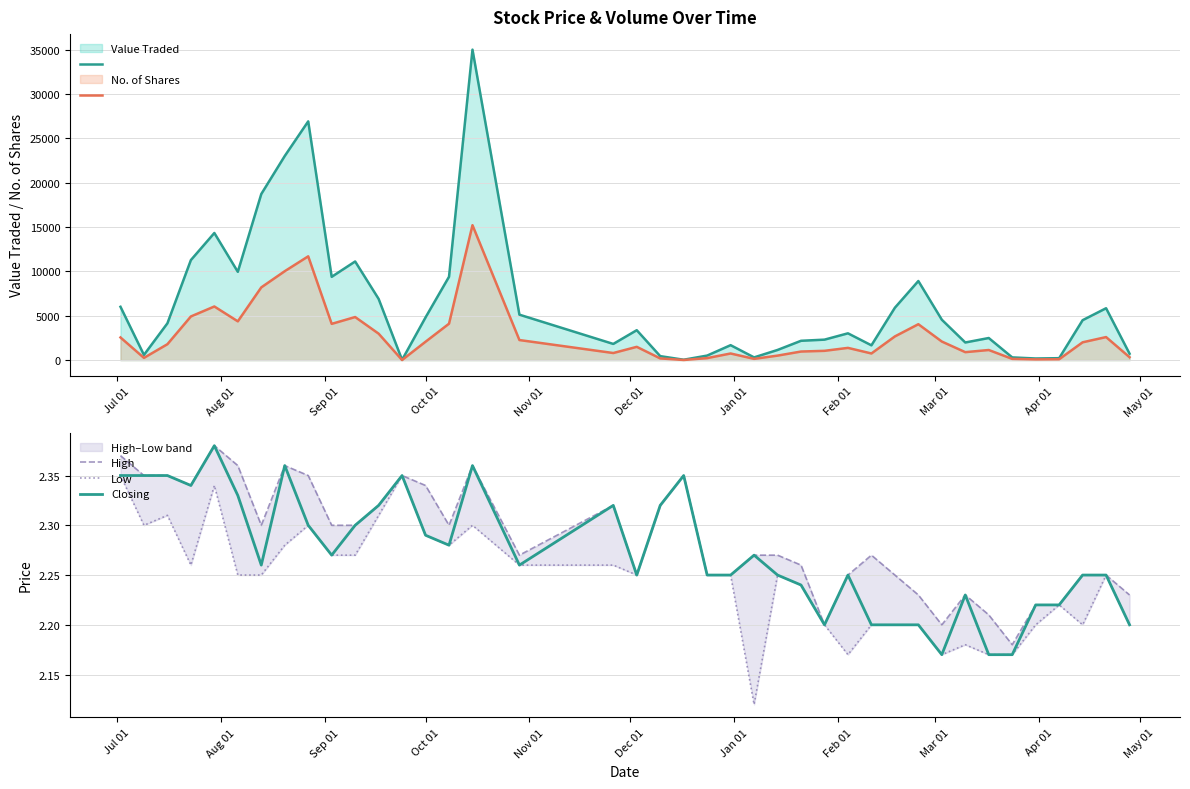

What is the difference between the highest and lowest values at Jul 01?

6010.6